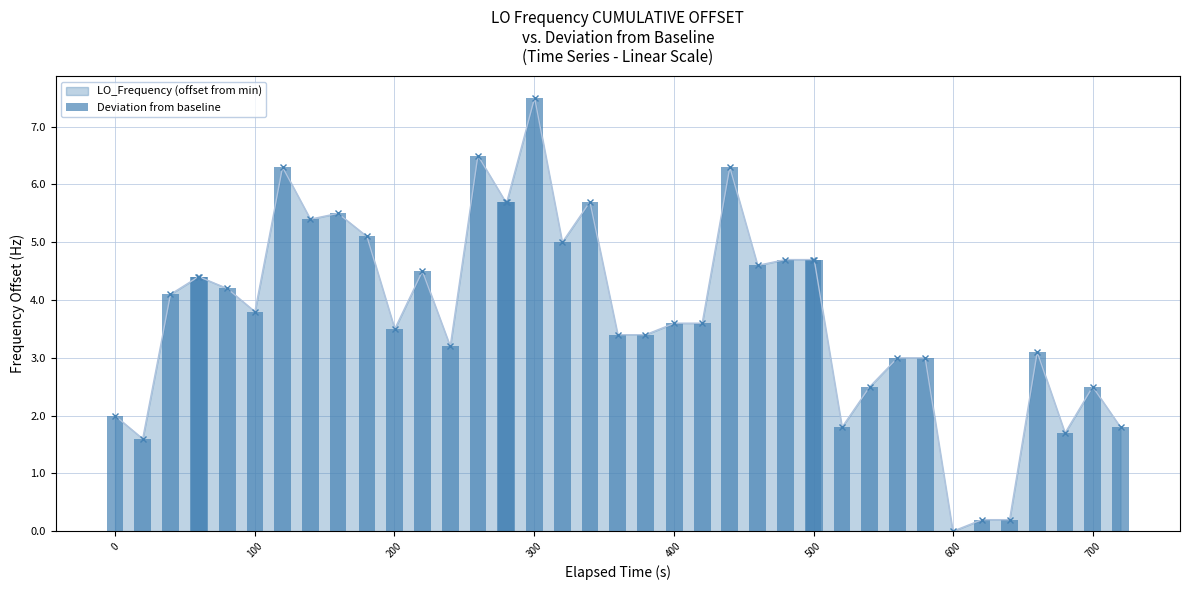

True or false: LO_Frequency (offset from min) has more than 2 points higher than both neighbors.

True